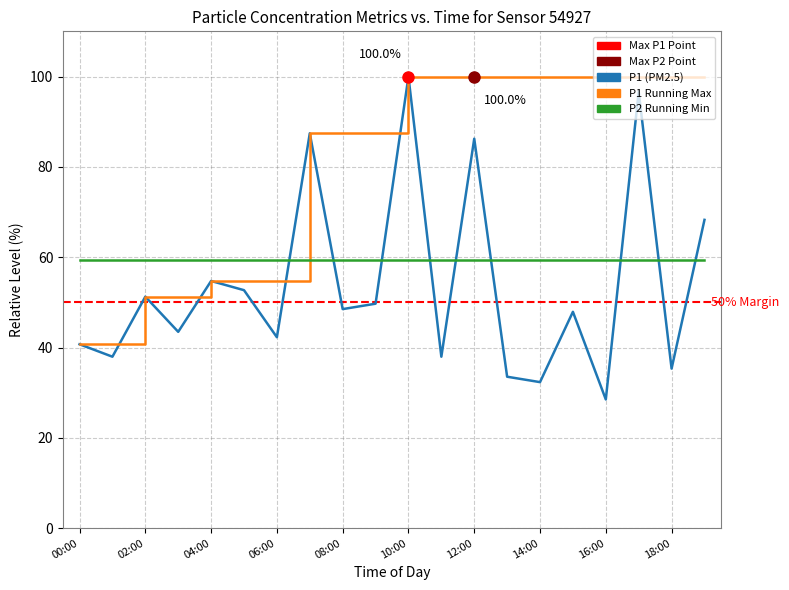

Is this an area chart (filled region under the line)?

No